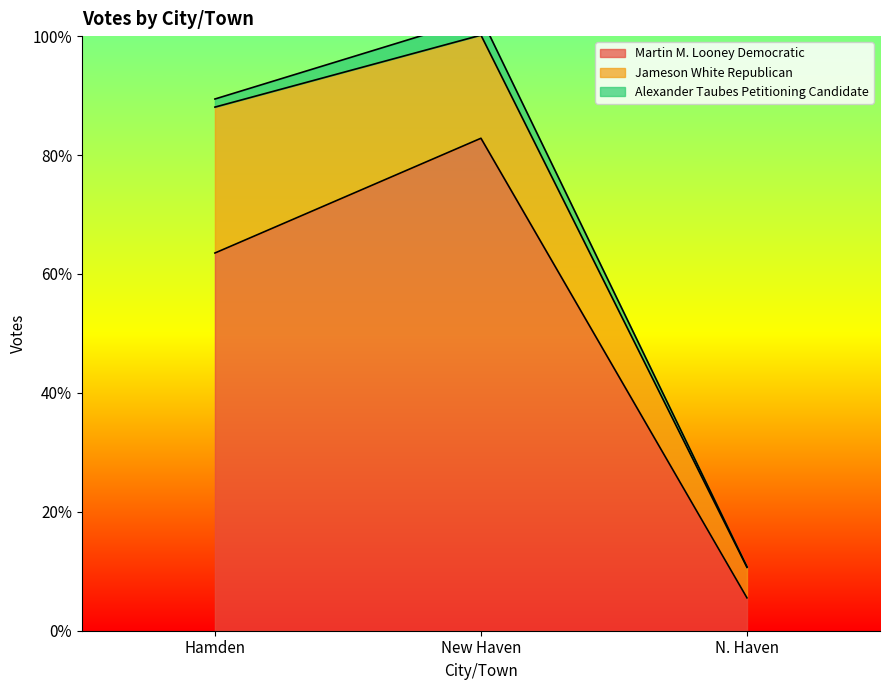

Which has a higher value, New Haven or N. Haven?

New Haven